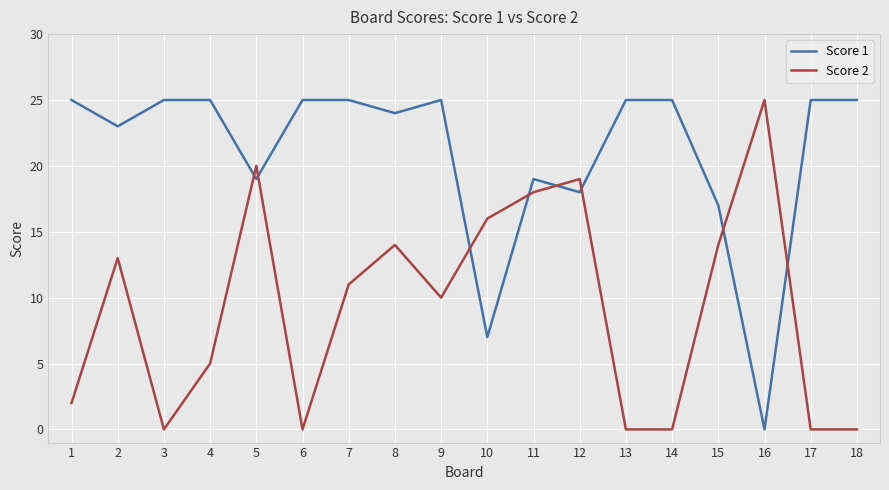

What is the difference between the maximum and minimum values in the Score 1 series?

25